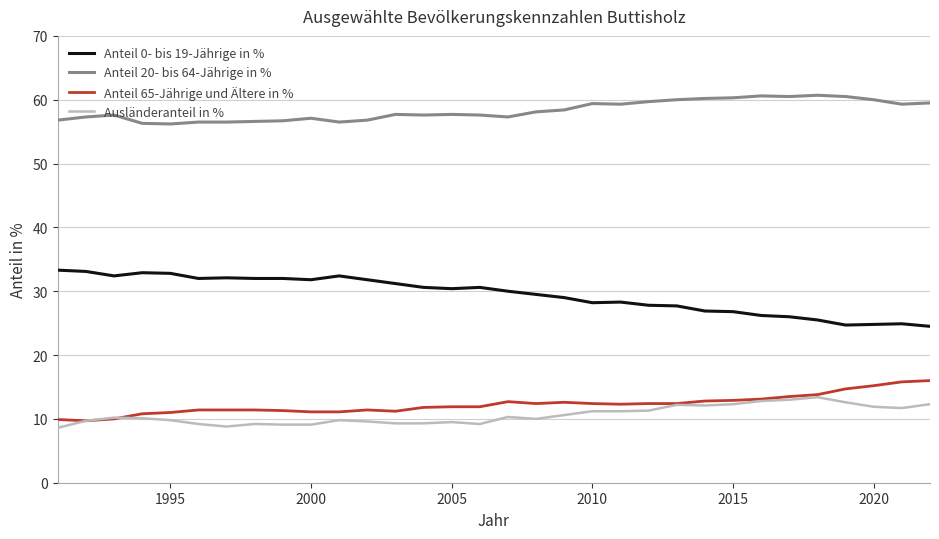

True or false: Anteil 65-Jährige und Ältere in % and Anteil 20- bis 64-Jährige in % cross at least once.

False